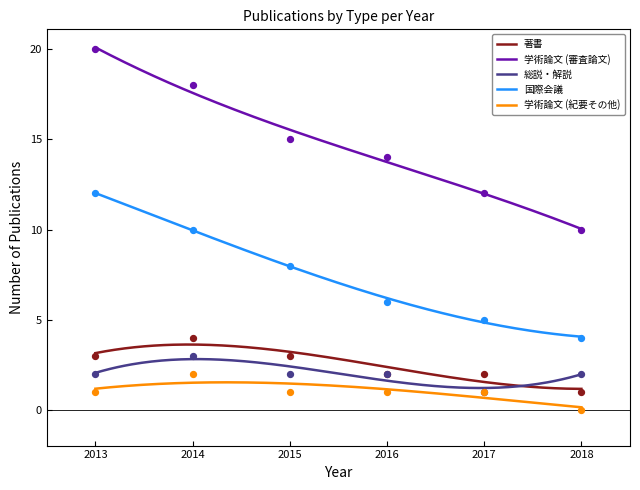

Which series has the largest total across all categories?

学術論文 (審査論文)